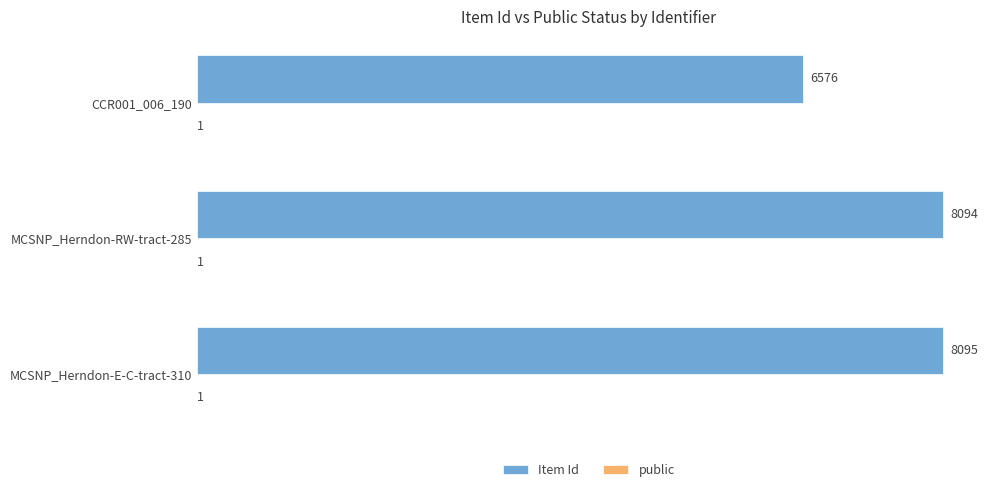

Which series changed the most between CCR001_006_190 and MCSNP_Herndon-RW-tract-285?

Item Id